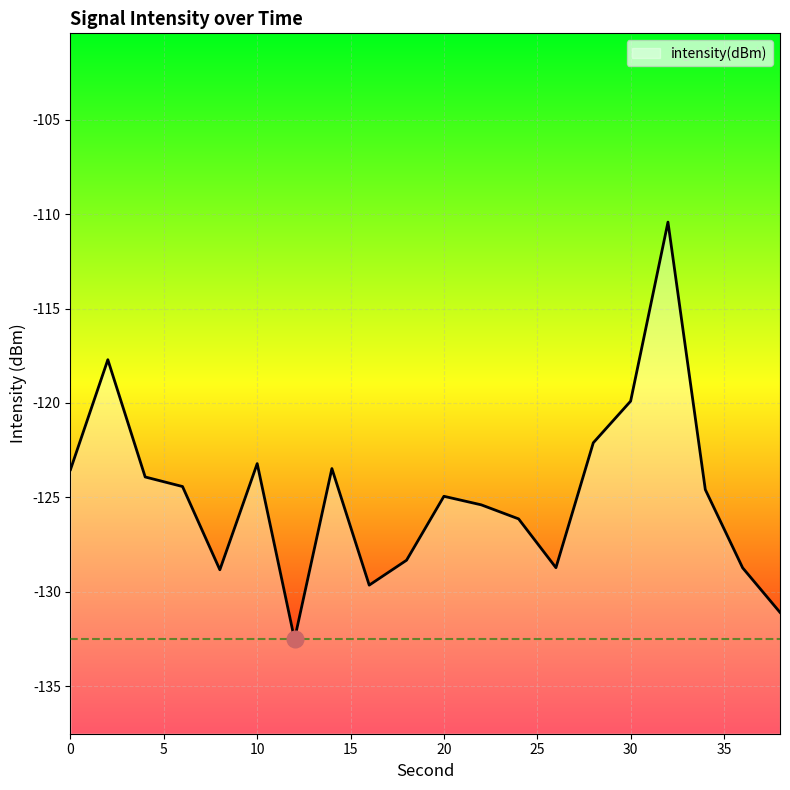

What is the maximum value shown in the chart?

-110.4